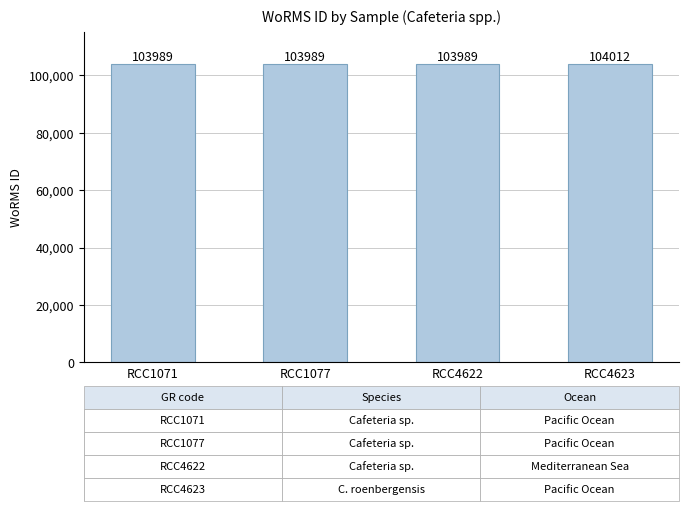

The value at RCC4622 is 103989. True or false?

True